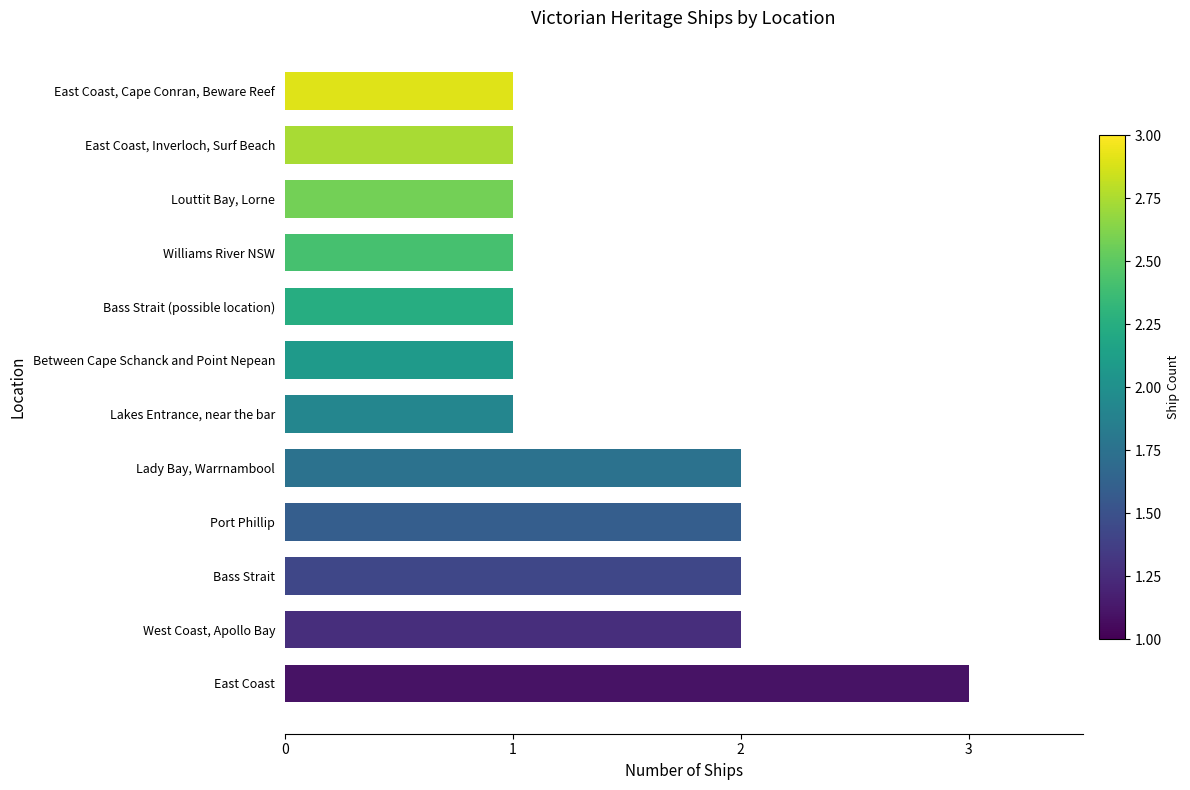

The value at Between Cape Schanck and Point Nepean is 1. True or false?

True